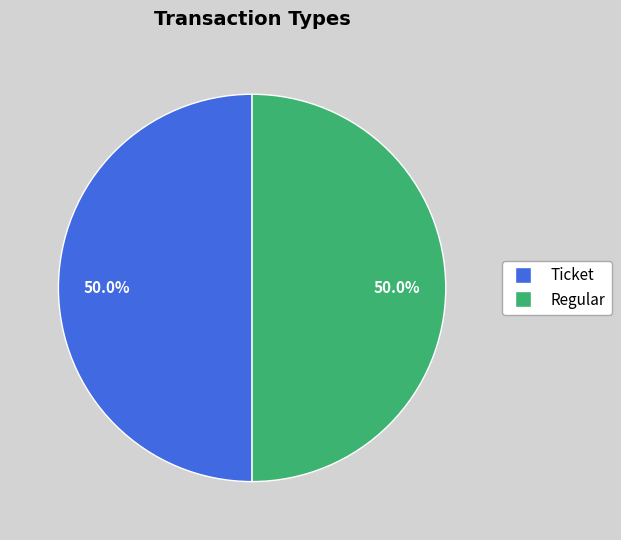

Approximately how many times larger is the value at Regular compared to Ticket?

1.0